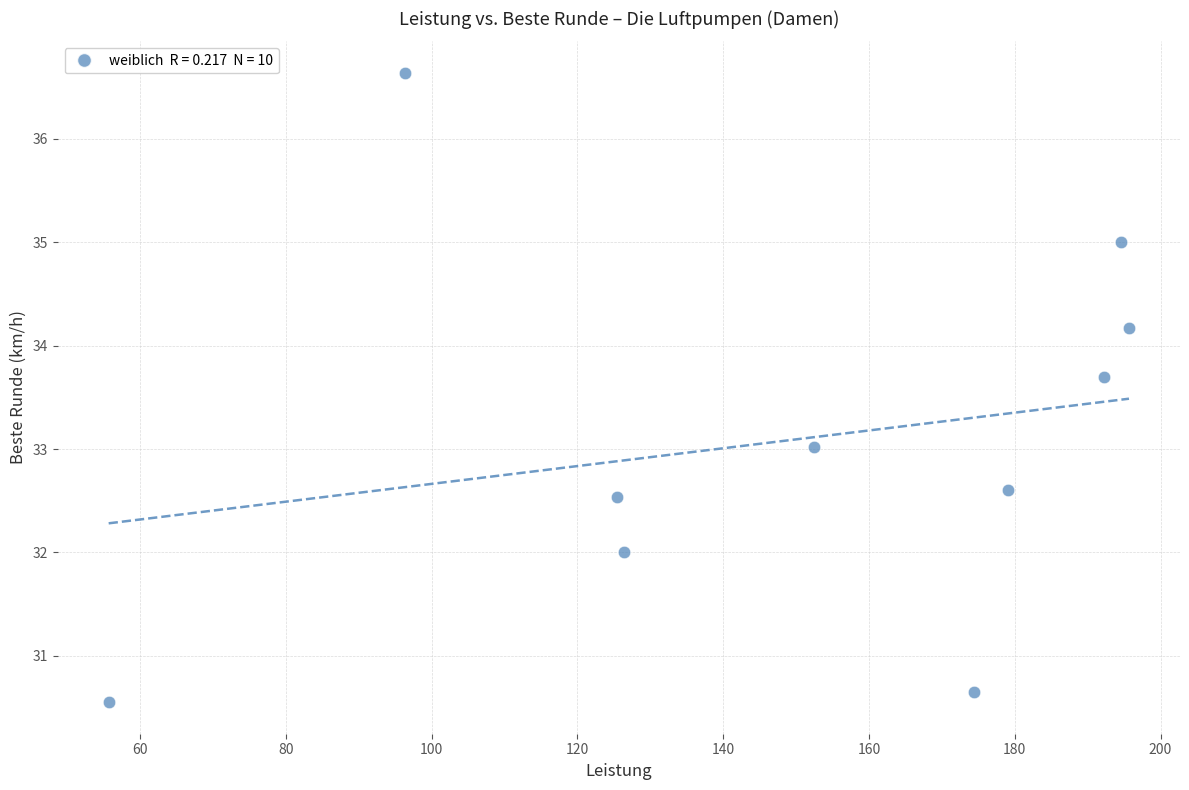

What is the average X value?

149.2